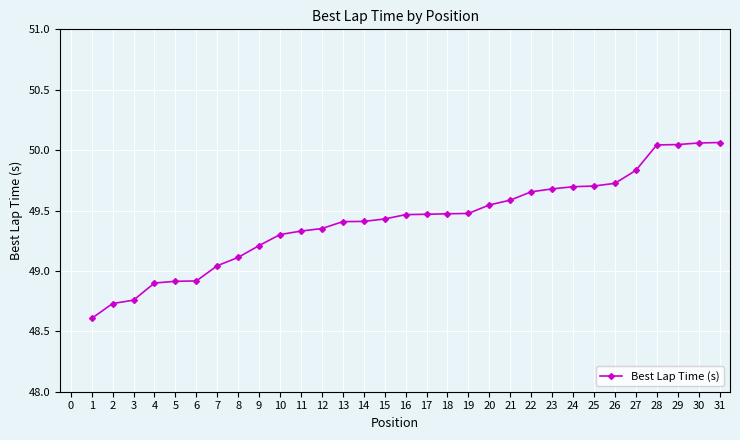

True or false: the data shows 10.5 at 14.

False